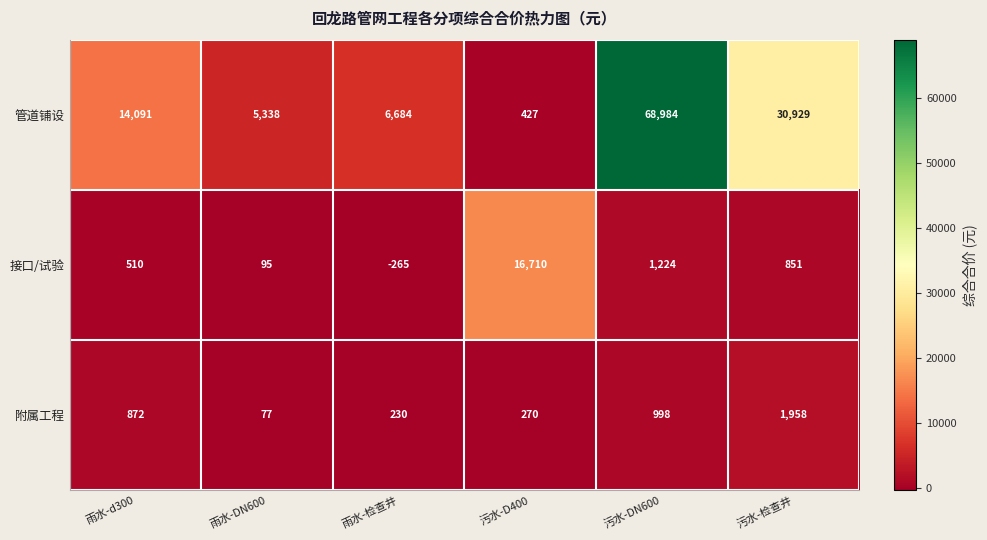

Between 雨水-d300 and 污水-DN600, which series saw the biggest shift?

管道铺设